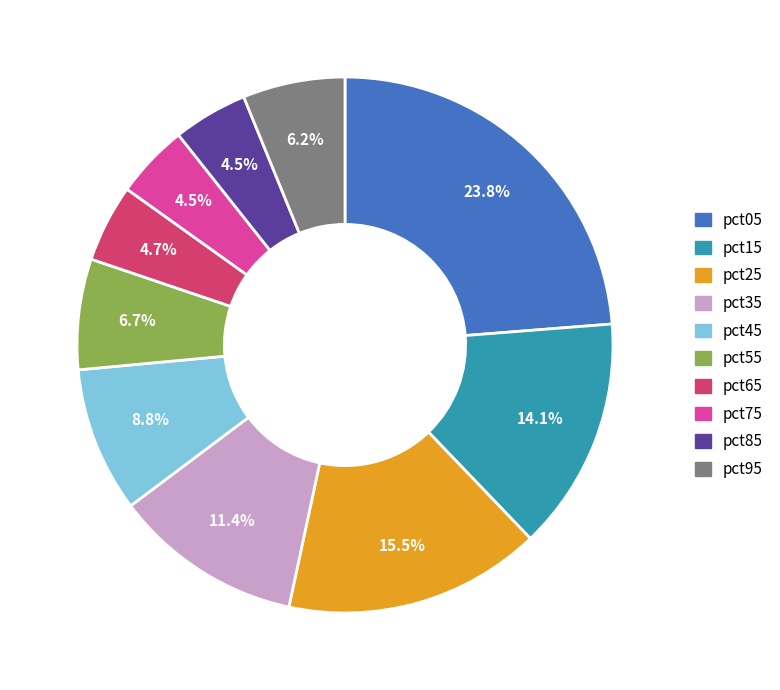

To the nearest percent, what is the average slice percentage?

10%